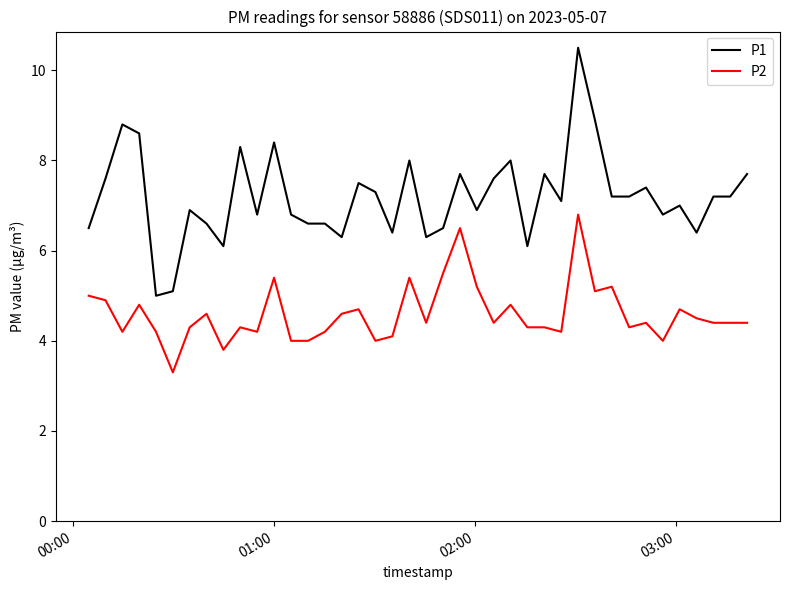

Which series has the largest total across all categories?

P1